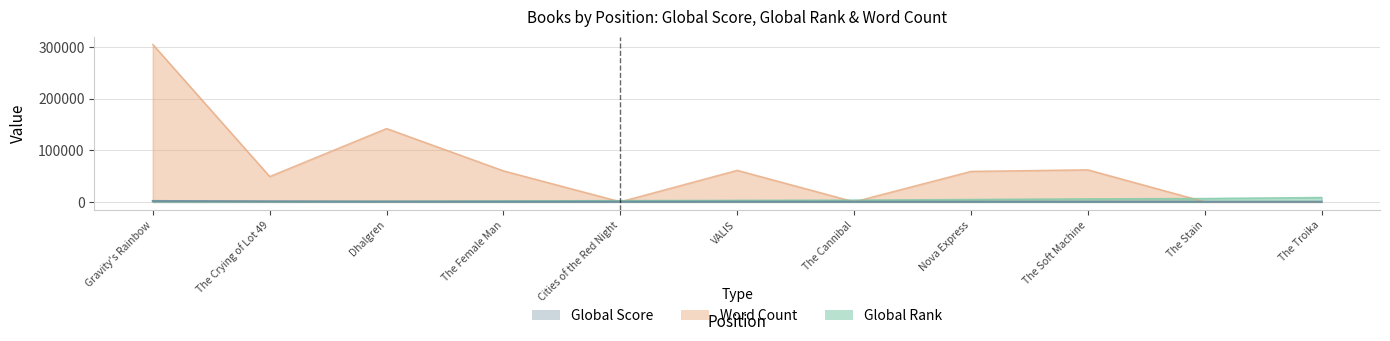

What is the average value of the Global Rank series?

3315